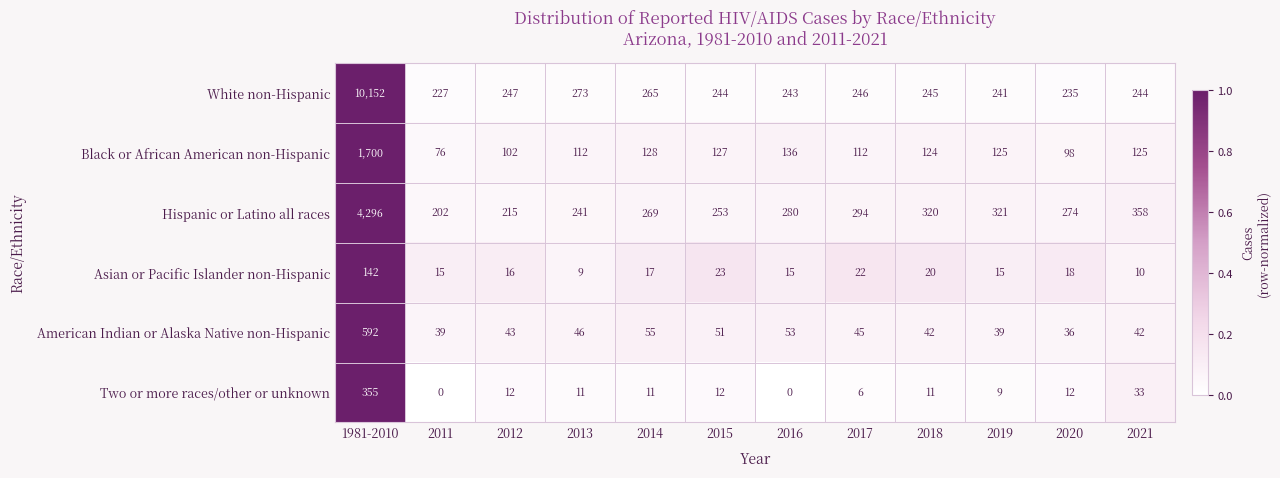

What is the minimum value for American Indian or Alaska Native non-Hispanic?

36